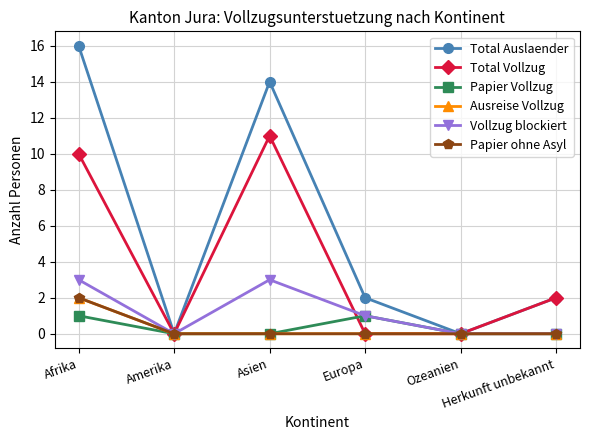

Does the chart display data point markers on the line(s)?

Yes